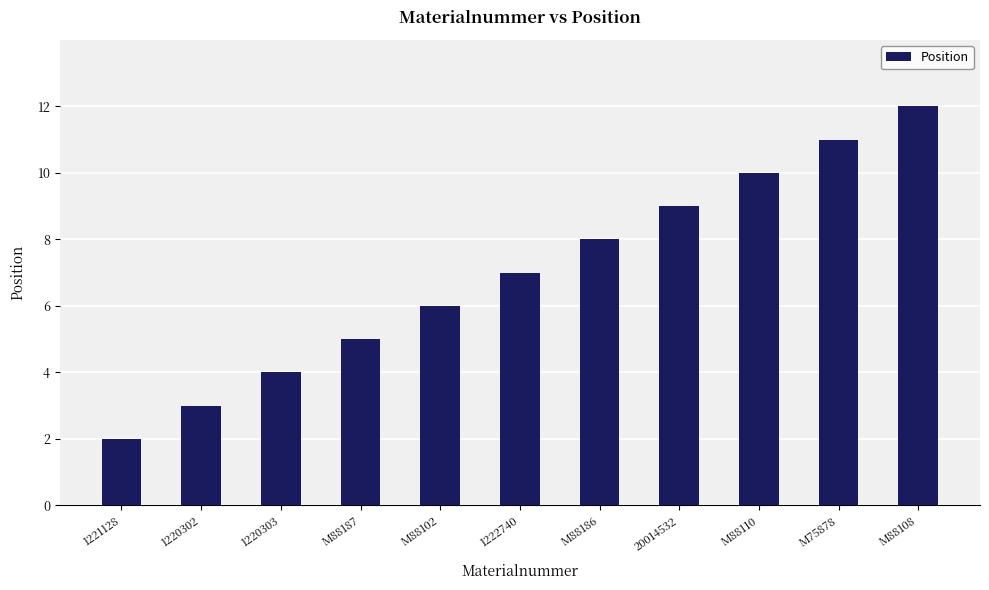

The chart shows a value of 8 at M88186. True or false?

True